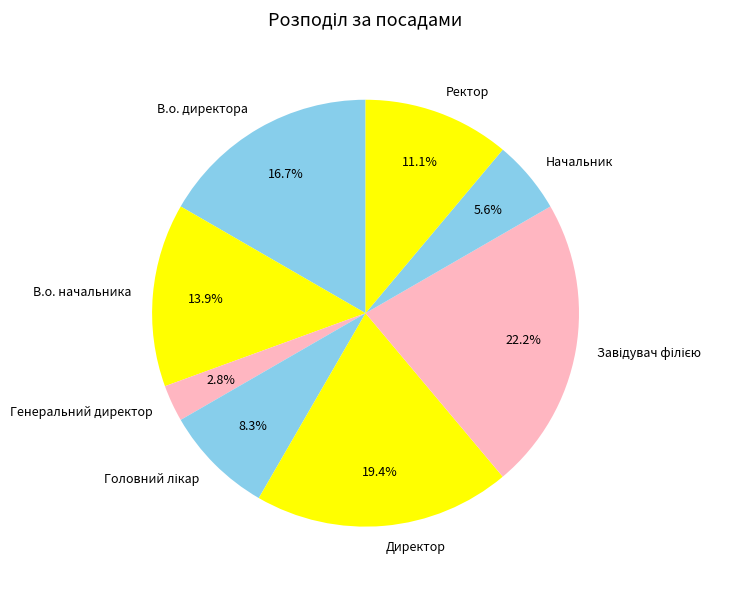

Approximately how many times larger is the value at Начальник compared to Ректор?

0.5